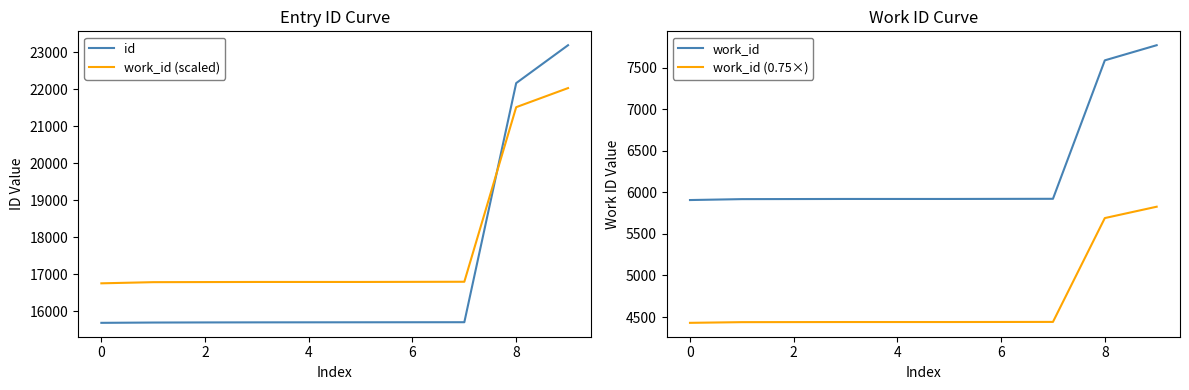

How many intersections are there between work_id (scaled) and id?

1